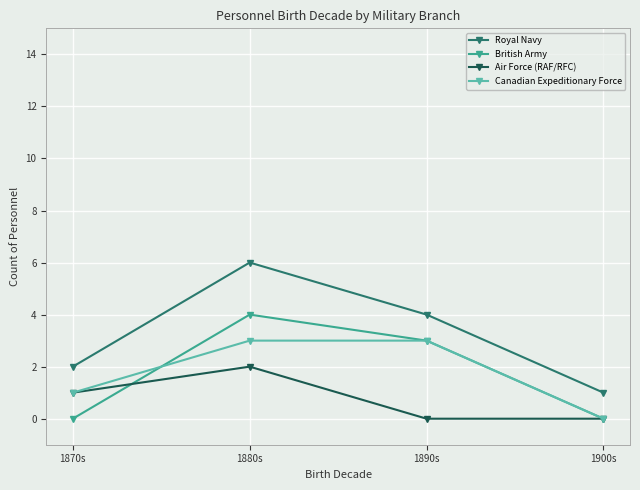

Is the value of Canadian Expeditionary Force at 1900s greater than the value of Royal Navy at 1870s?

No